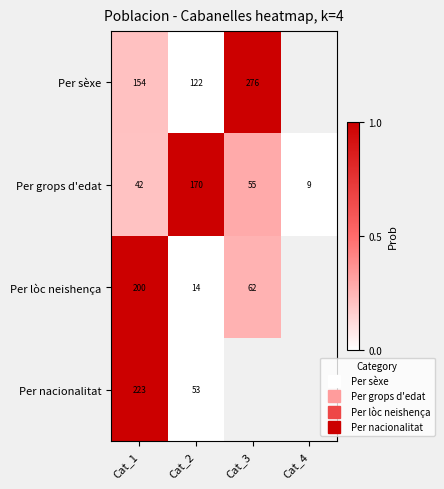

Between Cat_1 and Cat_3, which is larger?

Cat_3